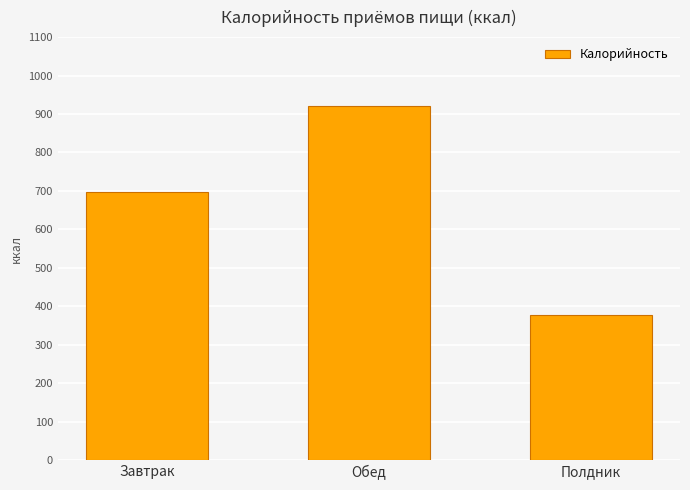

Approximately how many times larger is the value at Полдник compared to Завтрак?

0.5